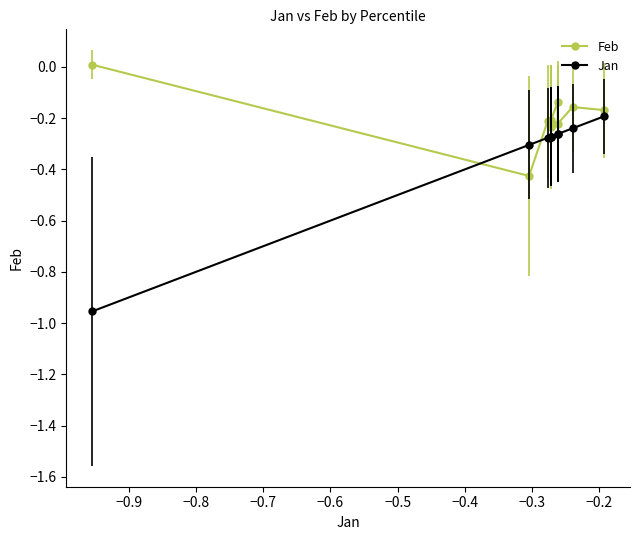

Which series has the largest total across all categories?

Feb